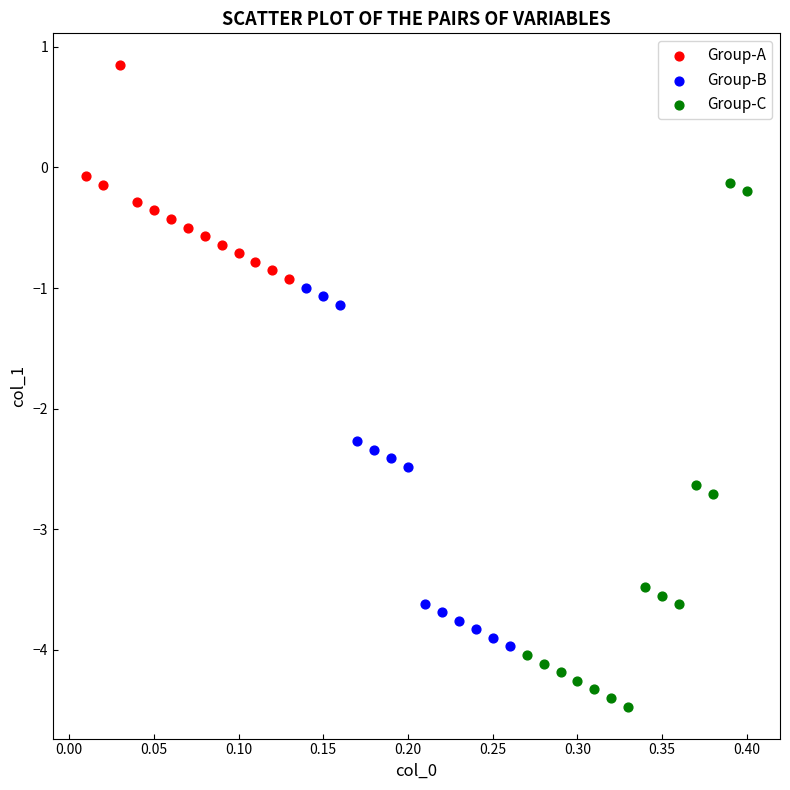

Which series reaches the minimum Y coordinate?

Group-C